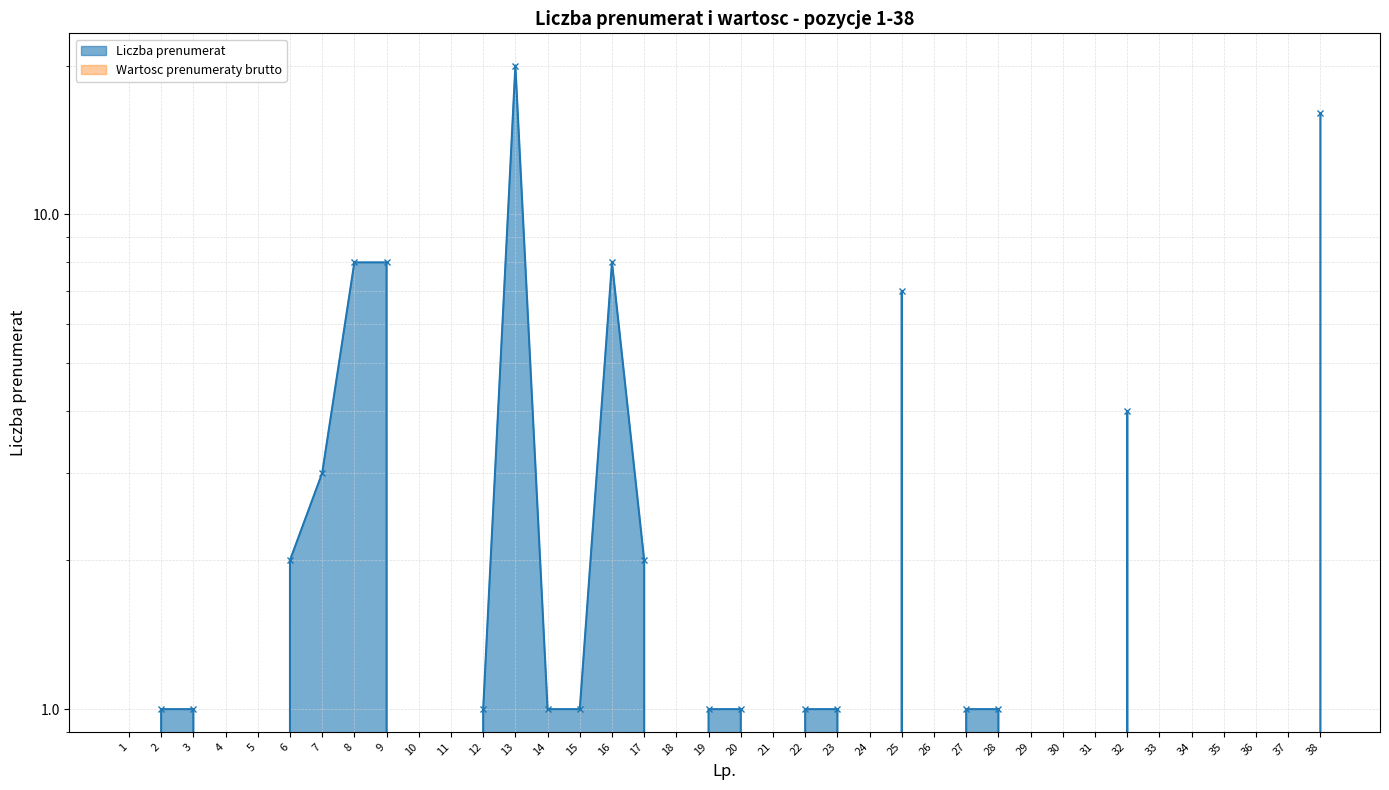

How many interior local peaks (higher than both neighbors) does the data have?

4